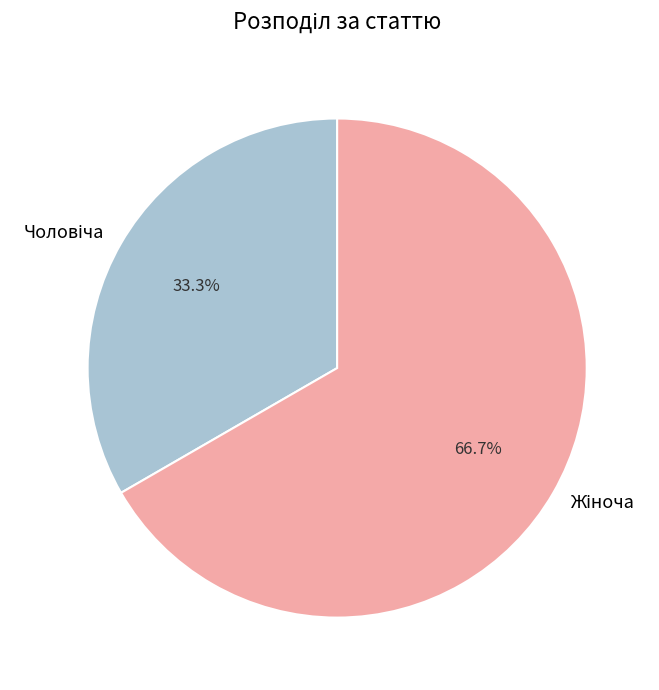

Is there a majority slice in this chart?

Yes